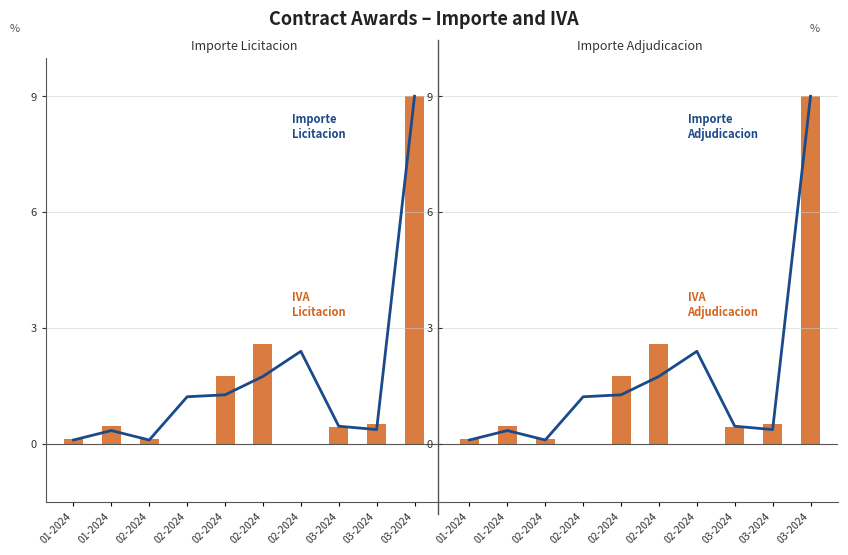

What is the difference between the maximum and second lowest values in the IVA Licitacion series?

9.0